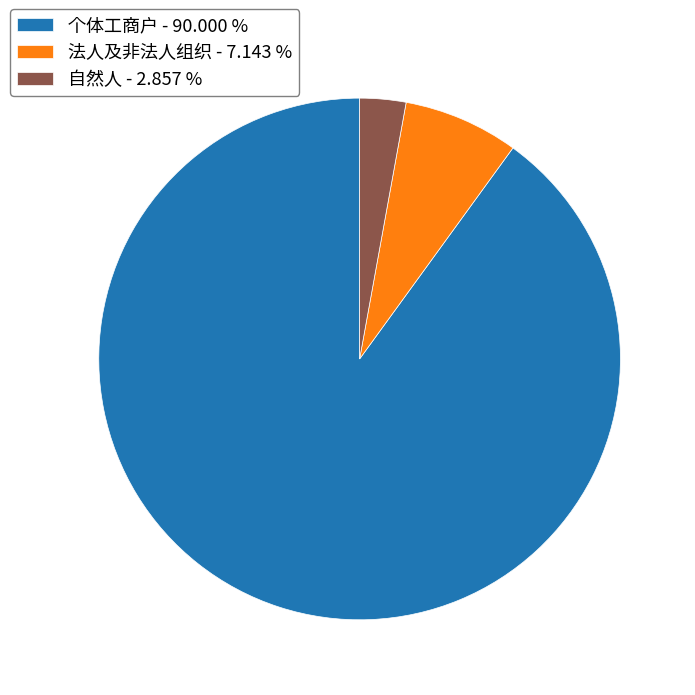

What is the ratio of the value at 法人及非法人组织 - 7.143 % to the value at 自然人 - 2.857 %?

2.5